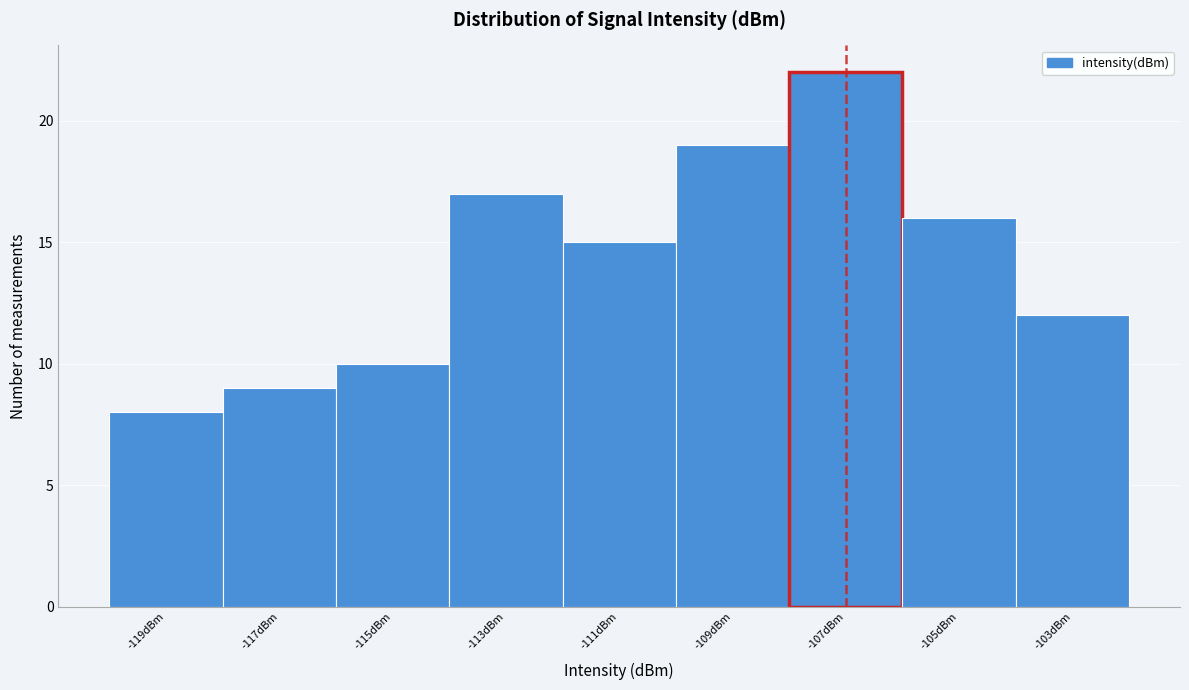

Reading left to right, transcribe this chart: for each bar, give the range it covers on the x-axis and its height. The values are not printed on the chart, so give them approximately, as read against the axis.

-120 to -118: 8
-118 to -116: 9
-116 to -114: 10
-114 to -112: 17
-112 to -110: 15
-110 to -108: 19
-108 to -106: 22
-106 to -104: 16
-104 to -102: 12